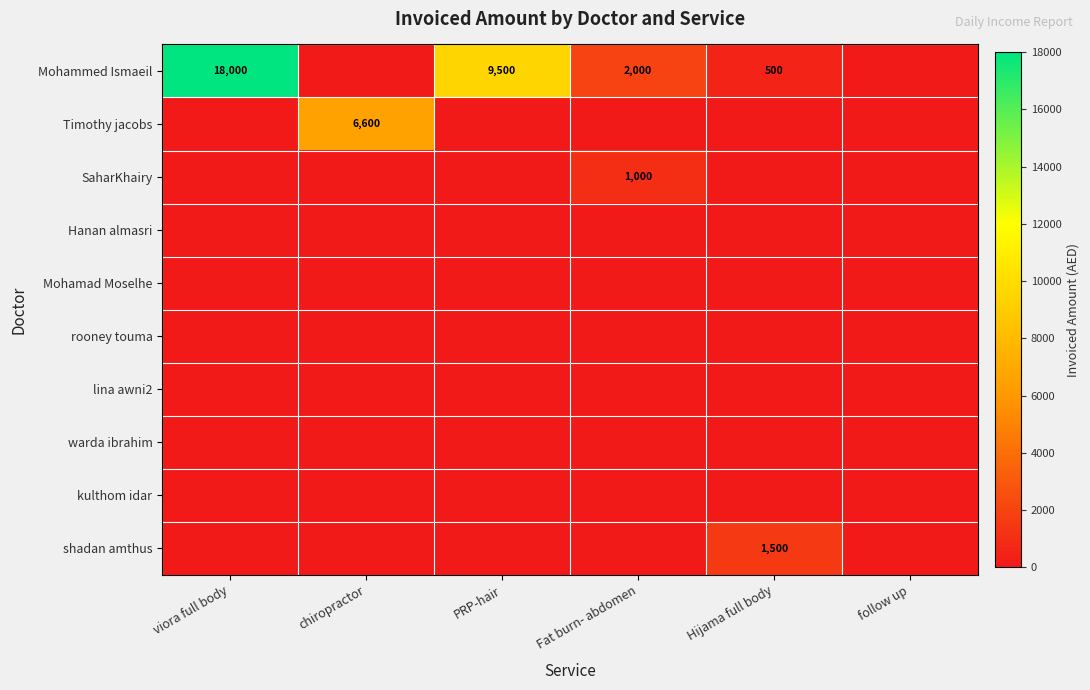

Between viora full body and chiropractor, which is larger?

viora full body